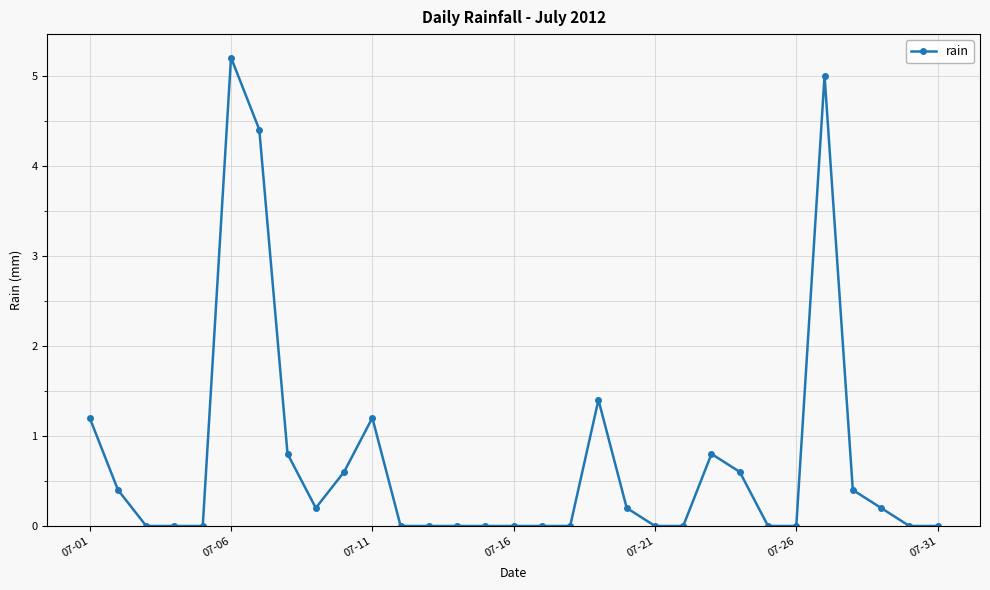

True or false: the data has more than 0 interior local peaks.

True